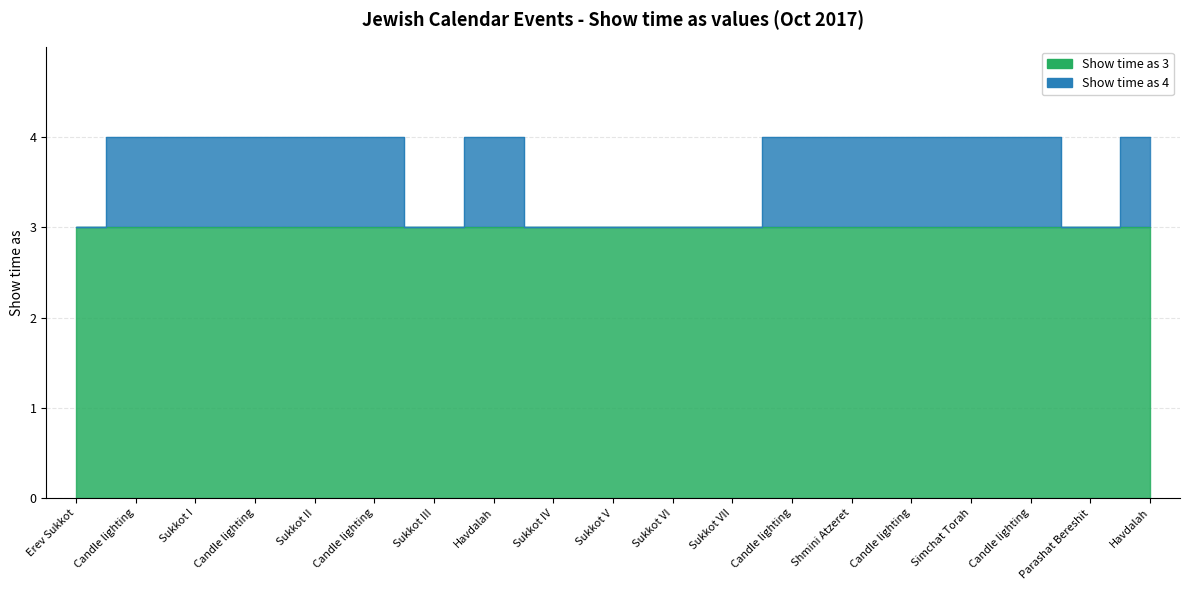

Which series has the largest total across all categories?

Show time as 4